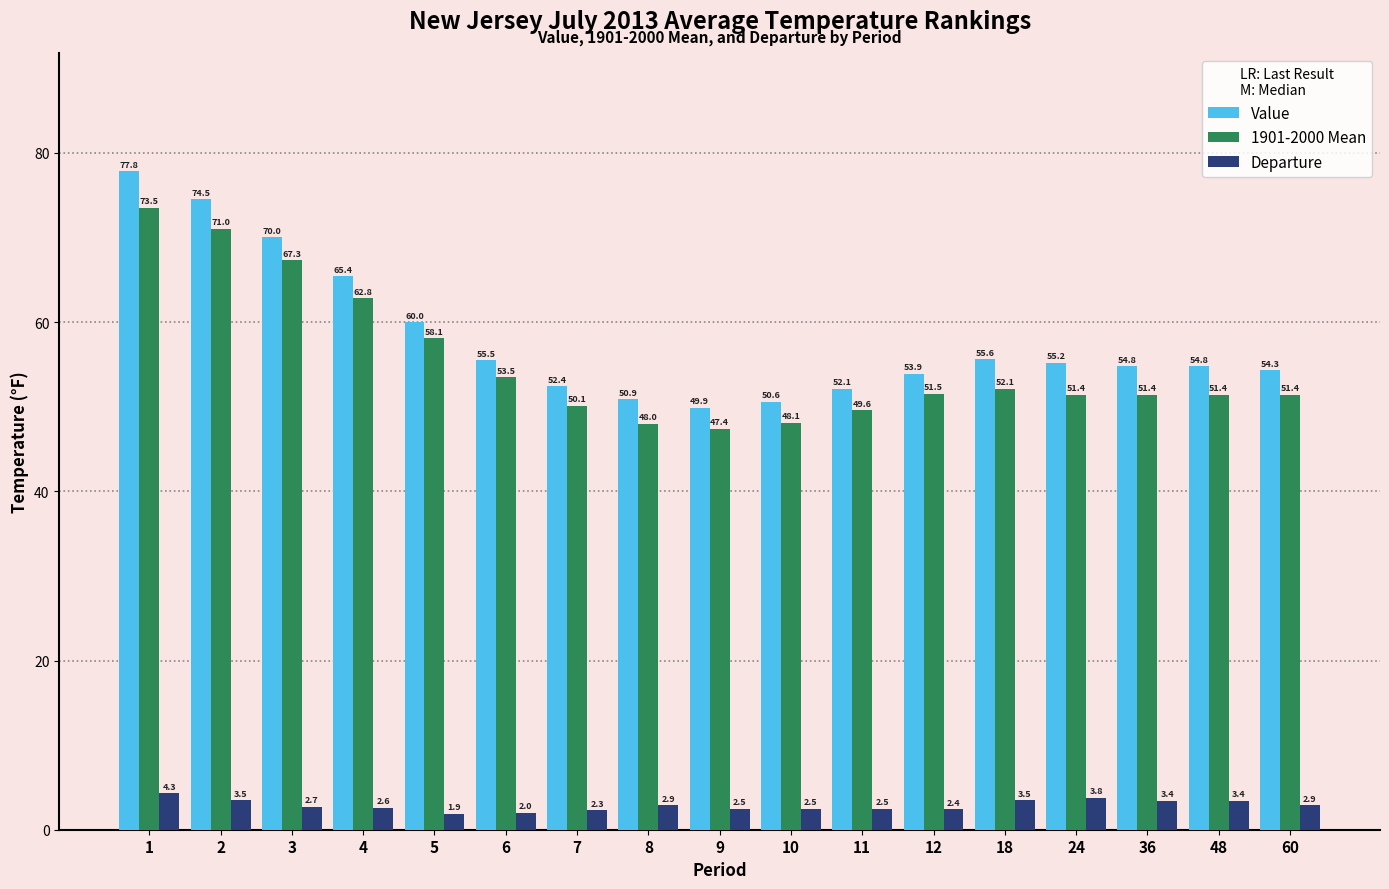

What is the maximum value for 1901-2000 Mean?

73.5